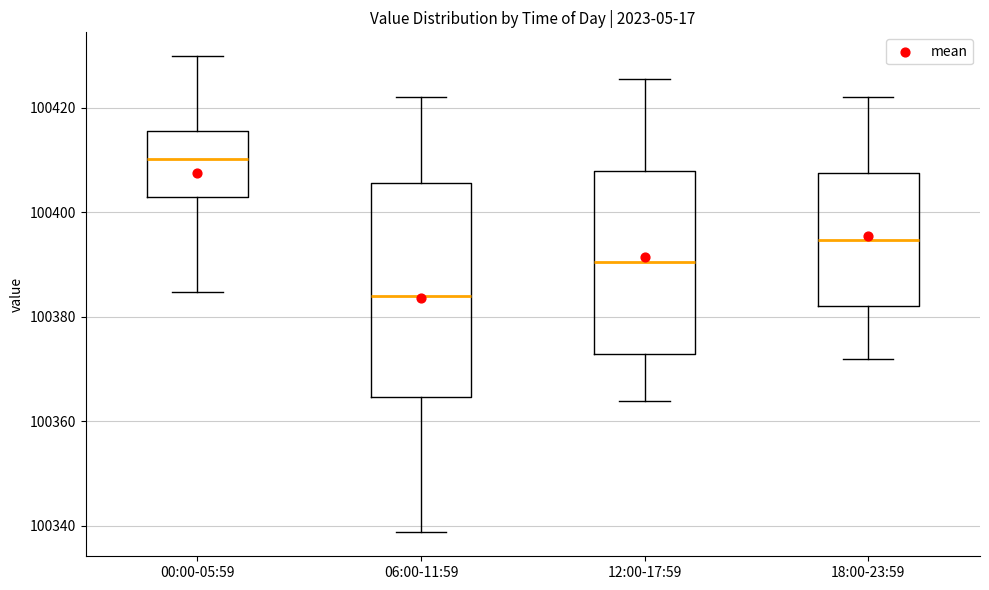

Where does the lower whisker of the box for 12:00-17:59 end on the y-axis? The values are not printed on the chart, so give them approximately, as read against the axis.

100364